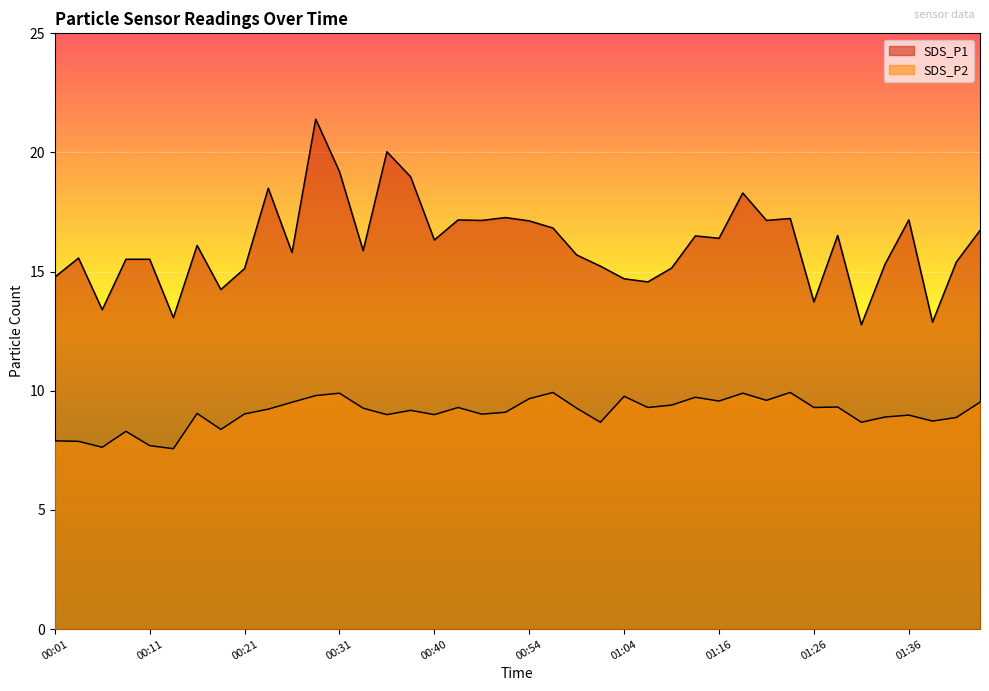

What position from the left is 01:11?

28